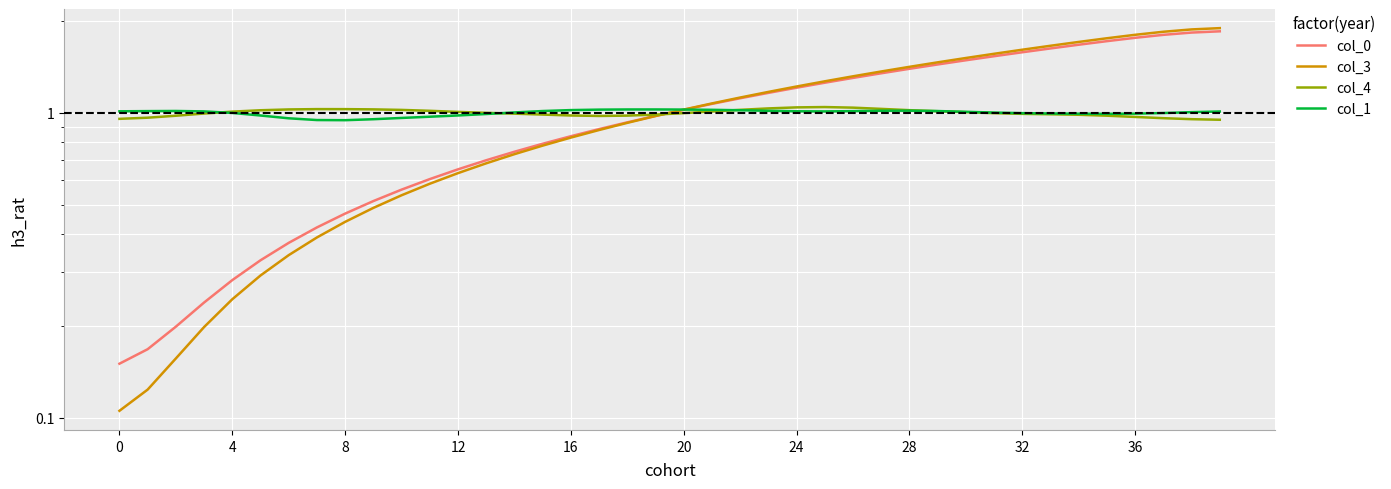

Rank the series by their maximum value, from highest to lowest.

col_3, col_0, col_4, col_1